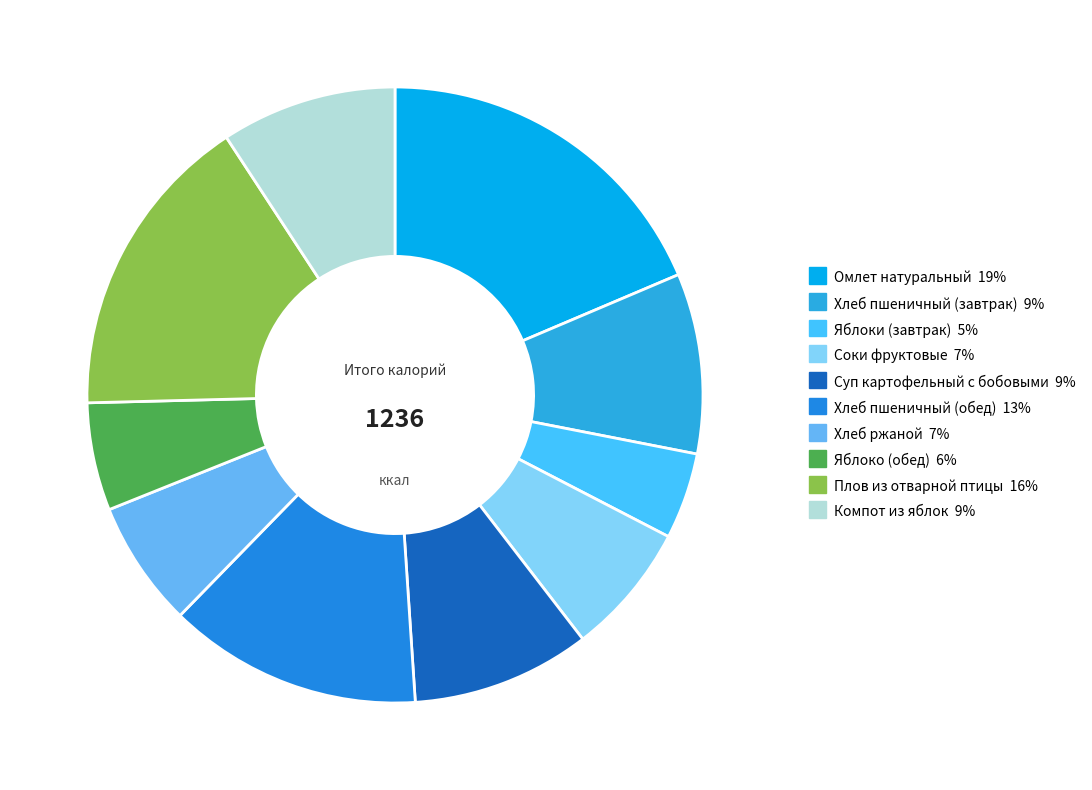

What is the largest slice in the pie chart?

Омлет натуральный